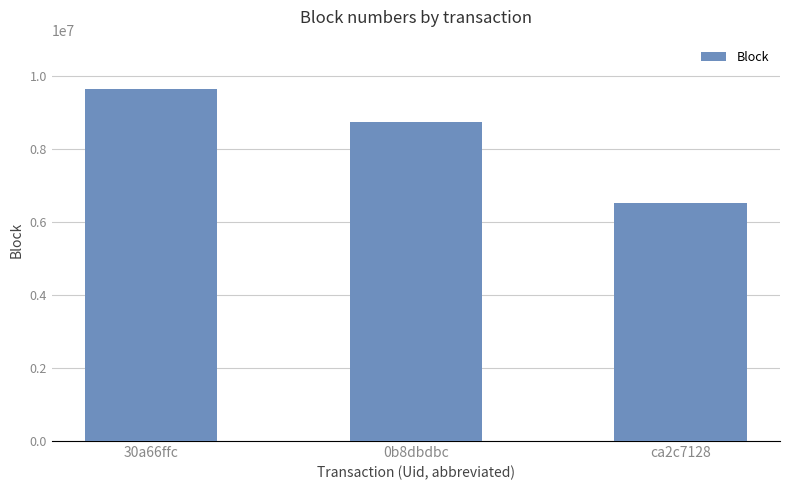

List the labels in order of value, smallest first.

ca2c7128, 0b8dbdbc, 30a66ffc